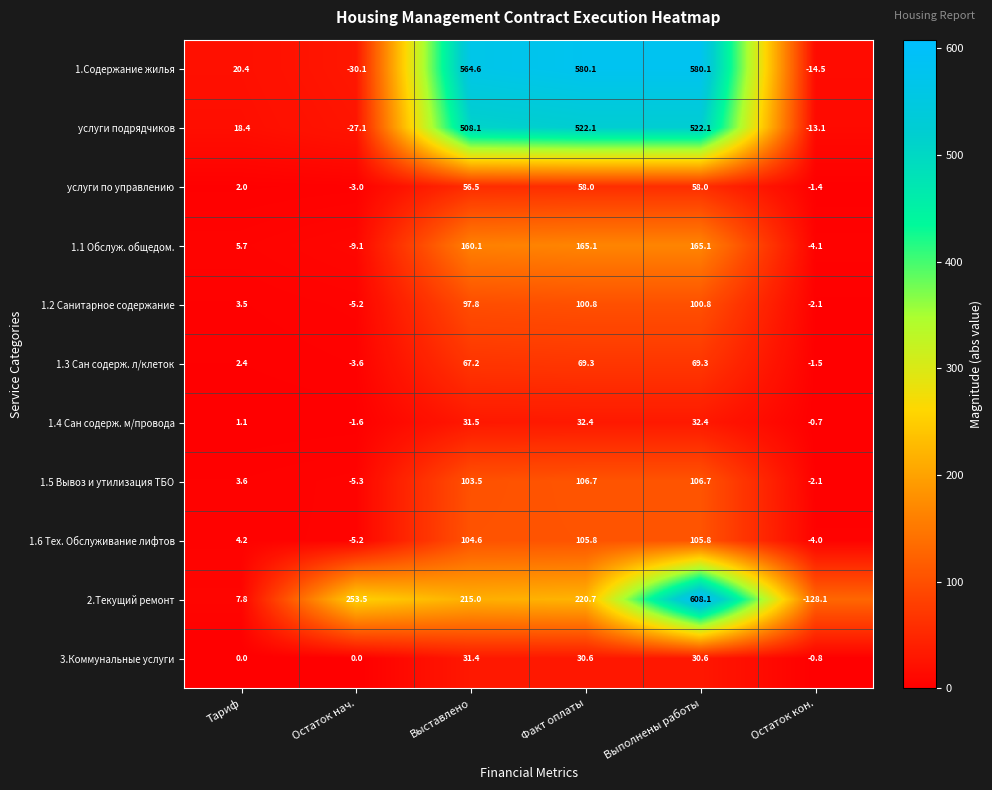

At which label does услуги подрядчиков first exceed 508?

Выставлено